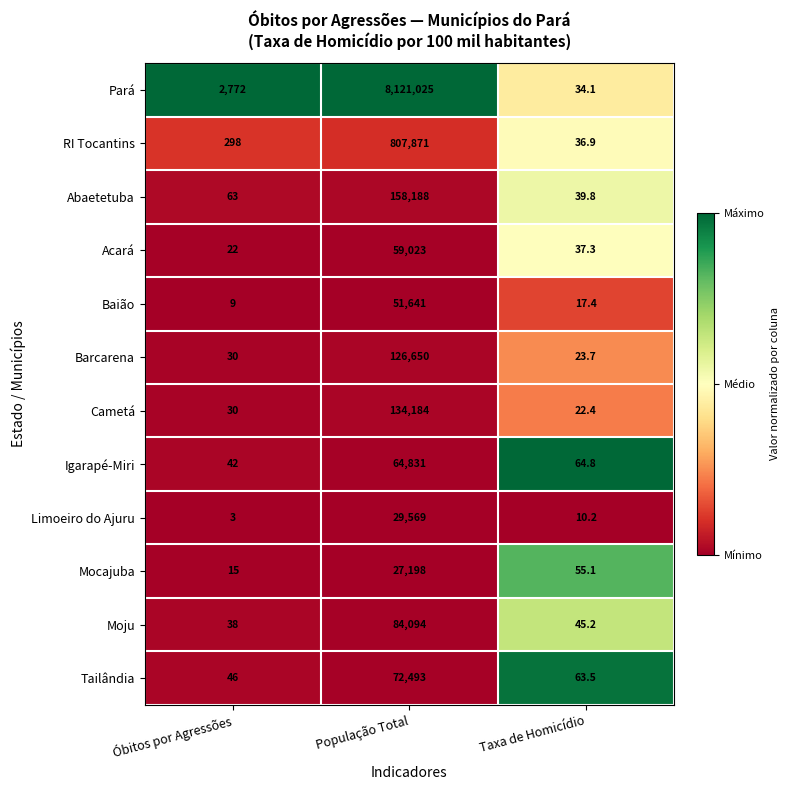

Count the number of data series in this chart.

12